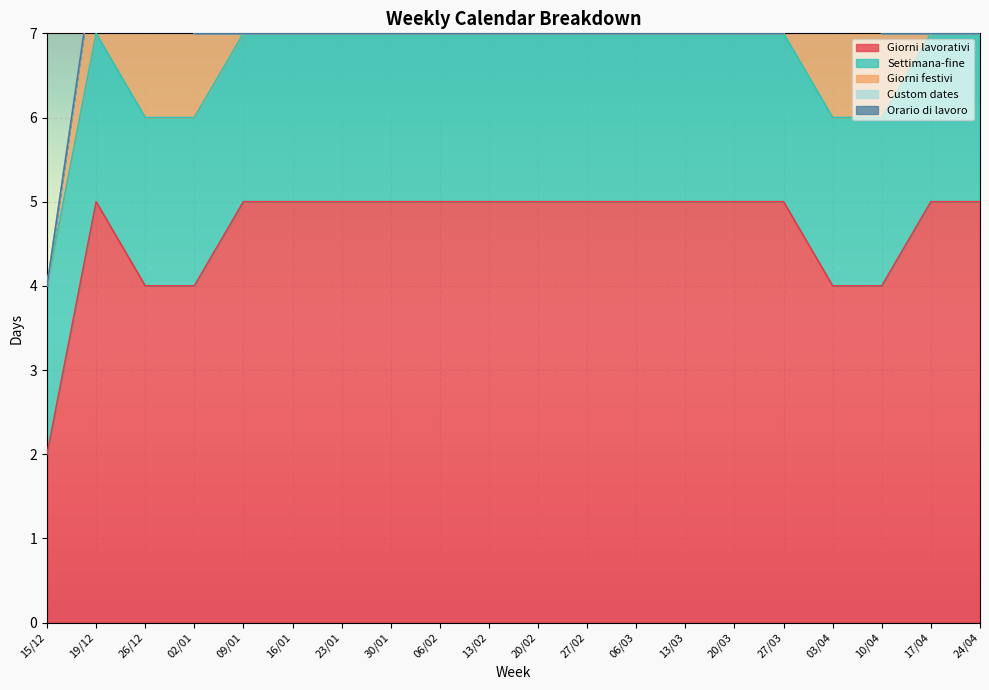

Does the chart display data point markers on the line(s)?

No